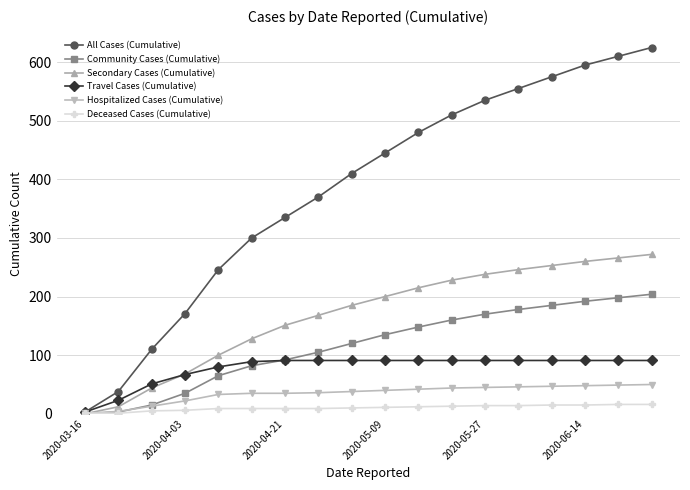

Which series has the largest range (max minus min)?

All Cases (Cumulative)